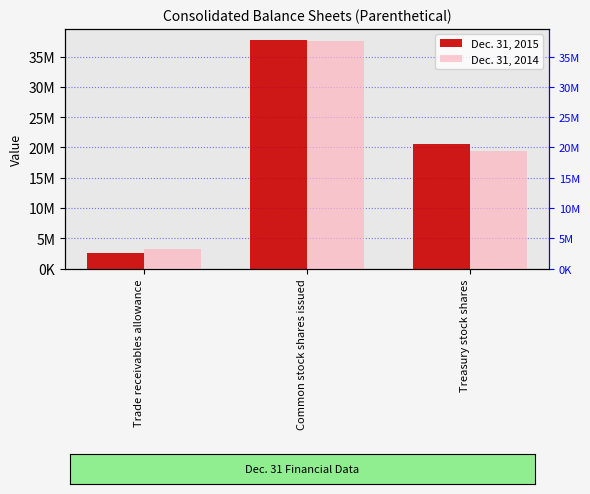

What is the smallest value displayed?

2483172.9